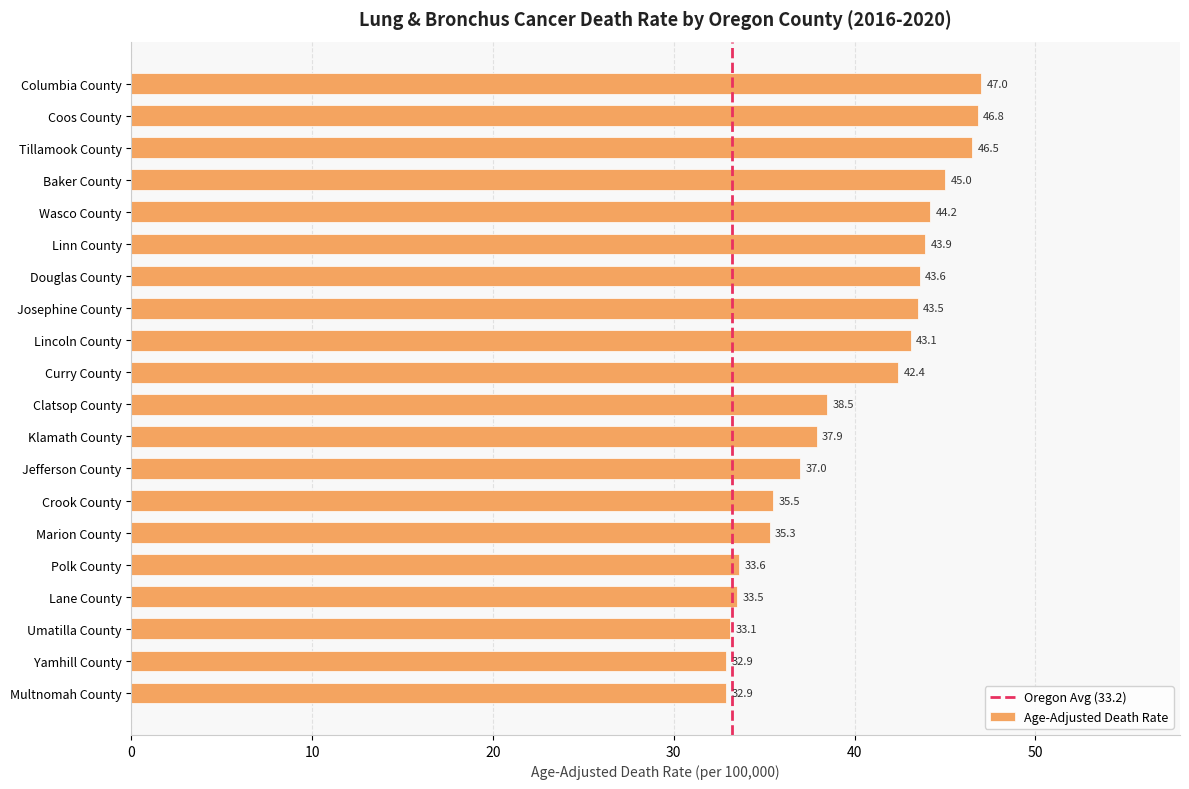

Is it true that the value at Wasco County is 19.9?

False